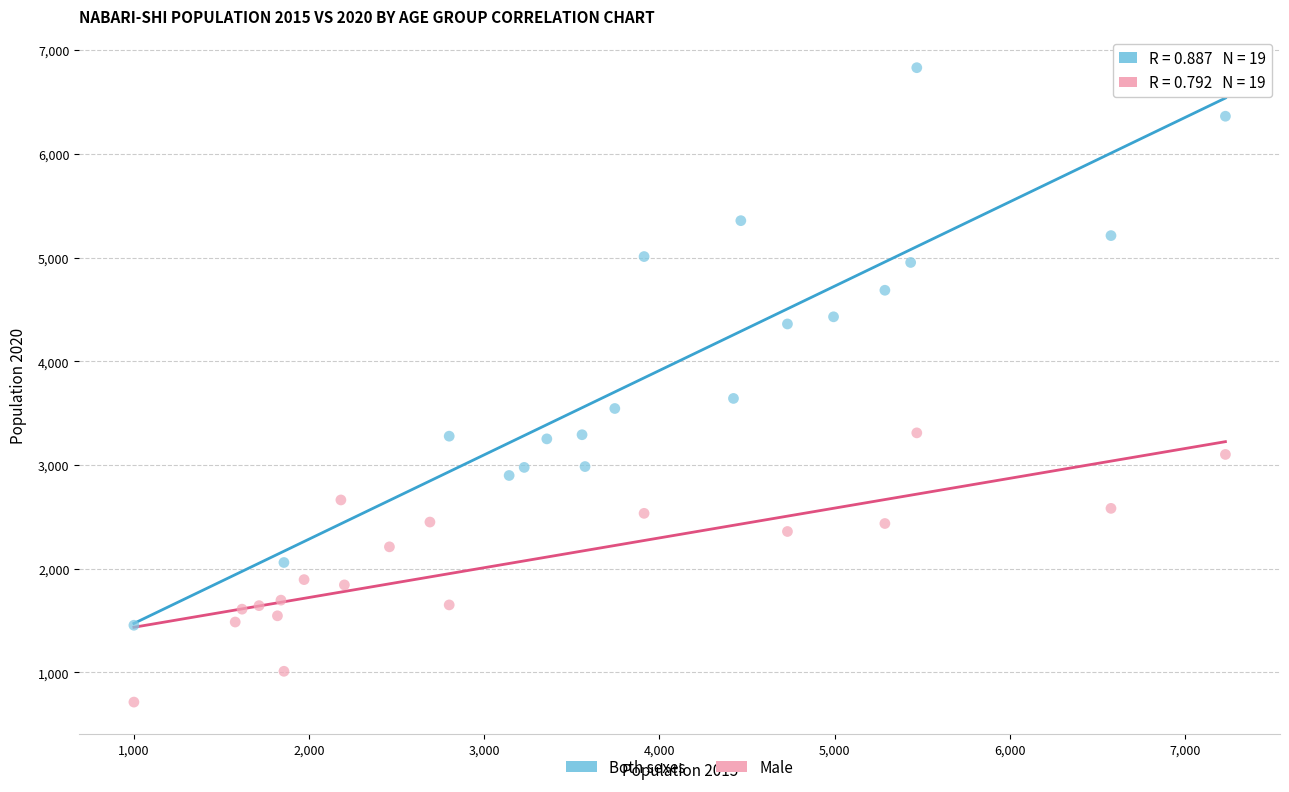

Which series reaches the maximum Y coordinate?

Both sexes